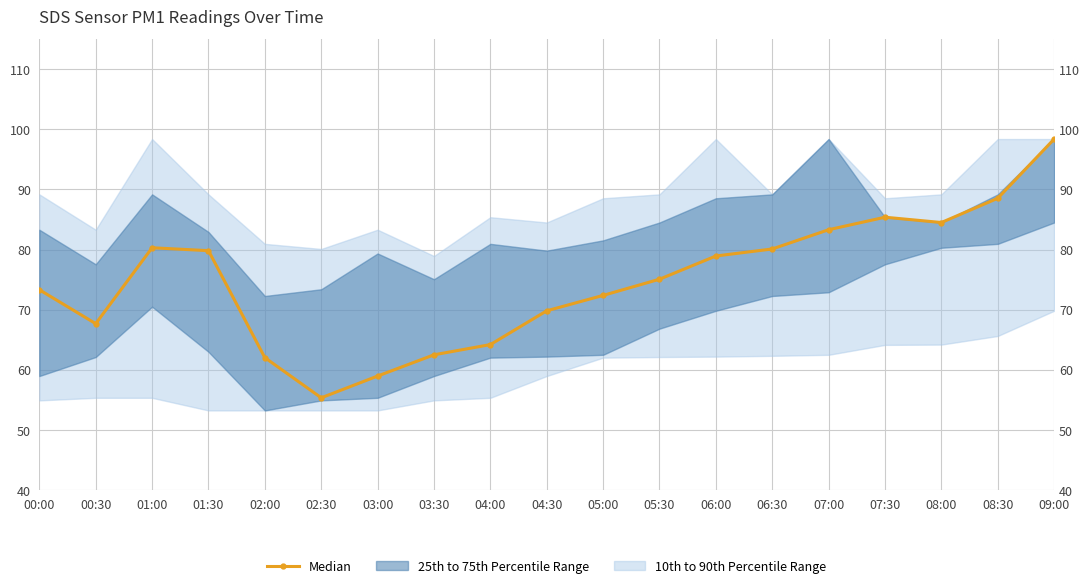

At which category does the chart reach its peak across all series?

09:00